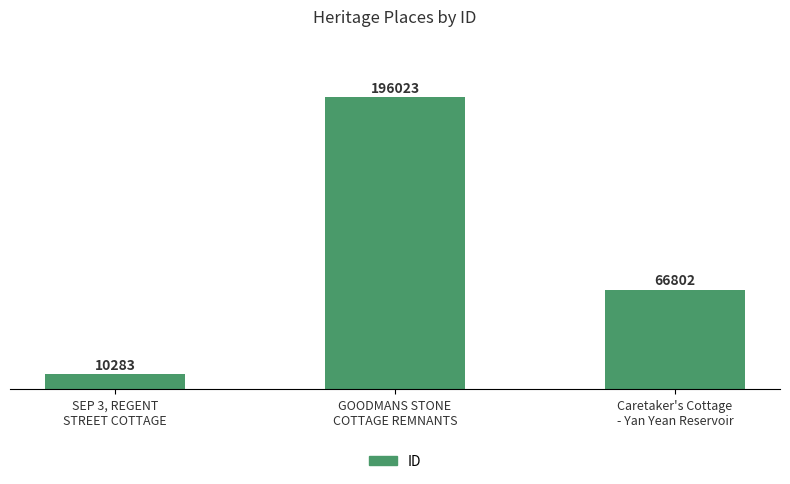

Is it true that the value at GOODMANS STONE
COTTAGE REMNANTS is 350415?

False